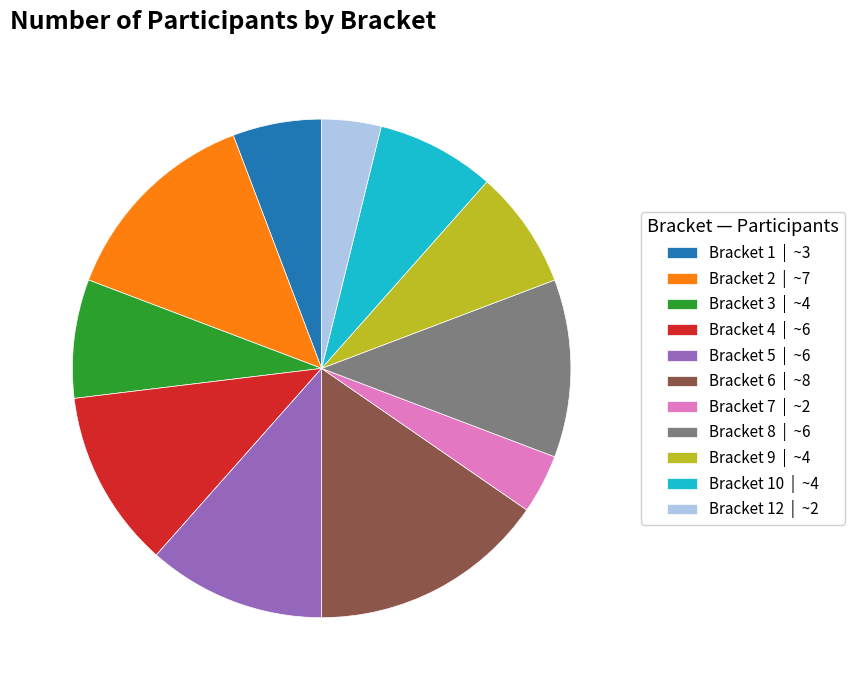

Approximately how many times larger is the value at Bracket 12 | ~2 compared to Bracket 2 | ~7?

0.3